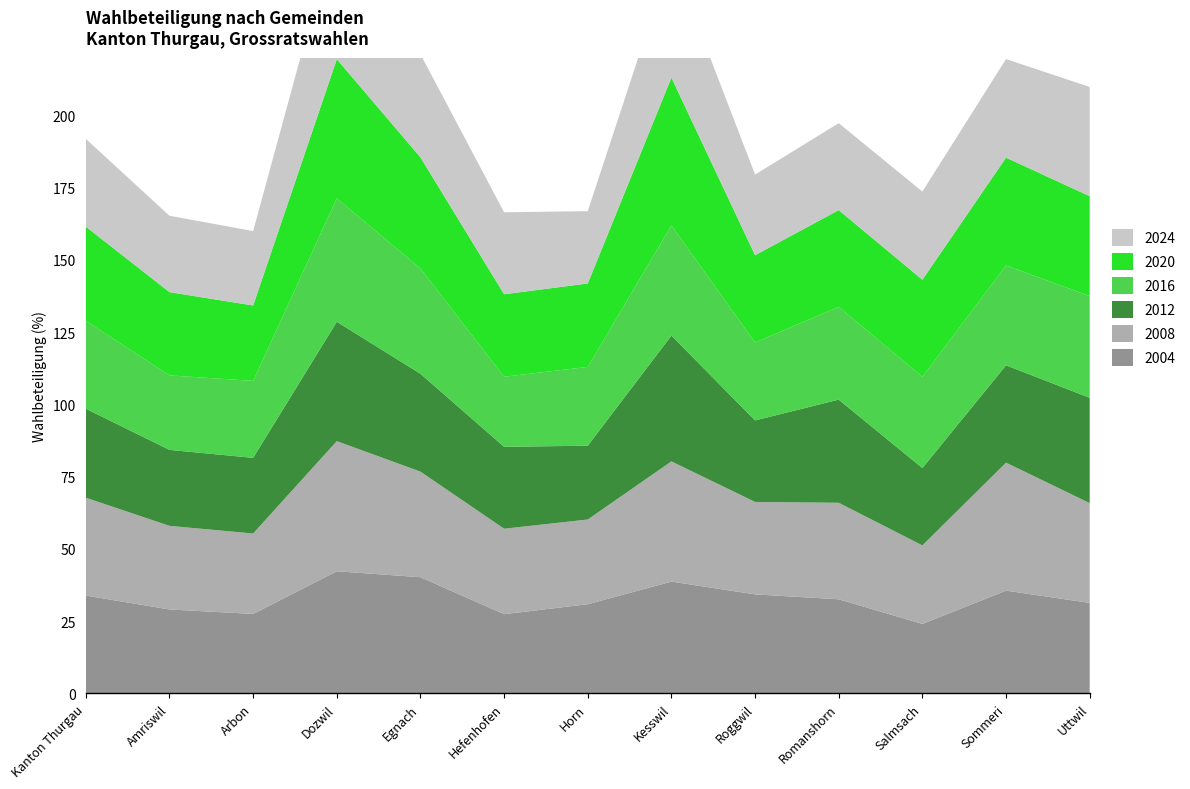

Reading left to right, extract all data points from this chart.

2004: 33.9	29.1	27.5	42.3	40.2	27.4	30.9	38.7	34.3	32.6	24.1	35.6	31.3
2008: 33.9	28.9	27.8	45.0	36.5	29.6	29.3	41.6	32.0	33.4	27.2	44.3	34.5
2012: 30.8	26.3	26.2	41.3	33.9	28.4	25.5	43.5	28.2	35.7	26.8	33.7	36.5
2016: 30.4	25.8	26.6	42.7	36.4	24.2	27.3	38.1	27.0	32.1	31.6	34.5	35.2
2020: 32.6	28.8	26.1	48.1	38.5	28.5	28.9	51.1	30.2	33.5	33.6	37.3	34.6
2024: 30.4	26.4	25.8	46.8	35.7	28.4	25.0	41.8	27.9	30.1	30.5	34.1	37.8